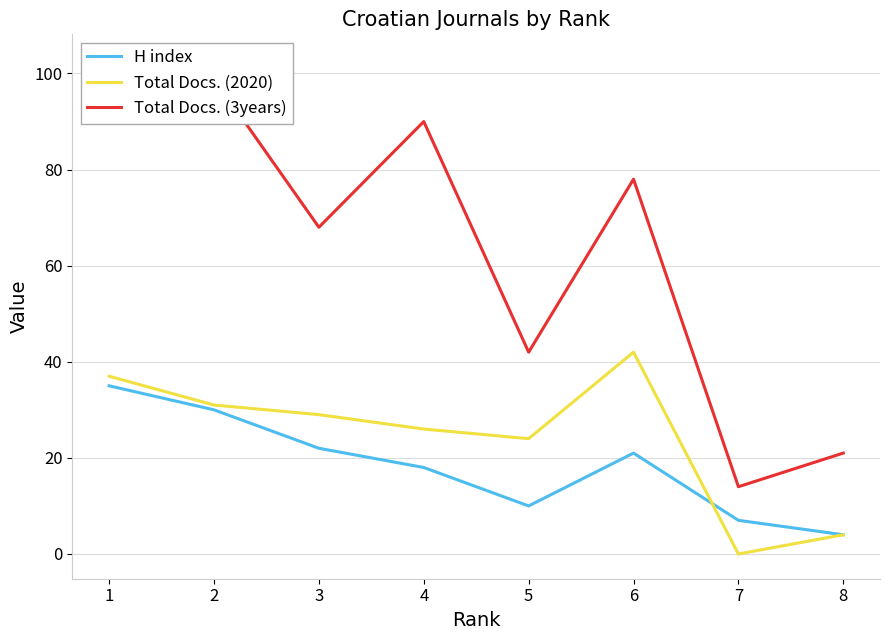

Rank the categories by Total Docs. (2020) value from highest to lowest.

6, 1, 2, 3, 4, 5, 8, 7